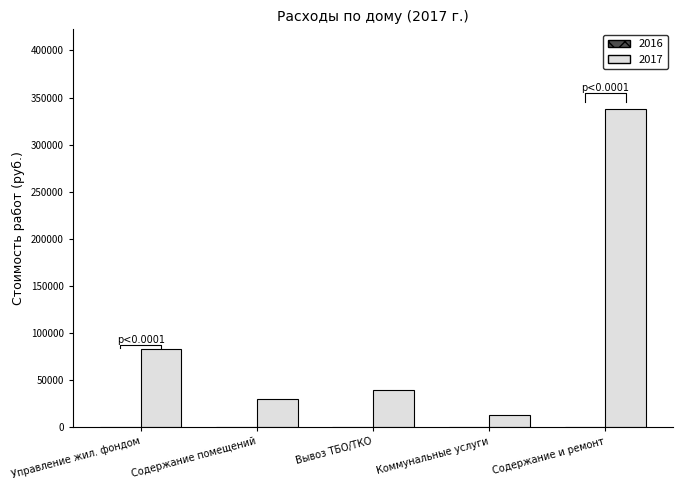

At which label is the value closest to 175259?

Управление жил. фондом